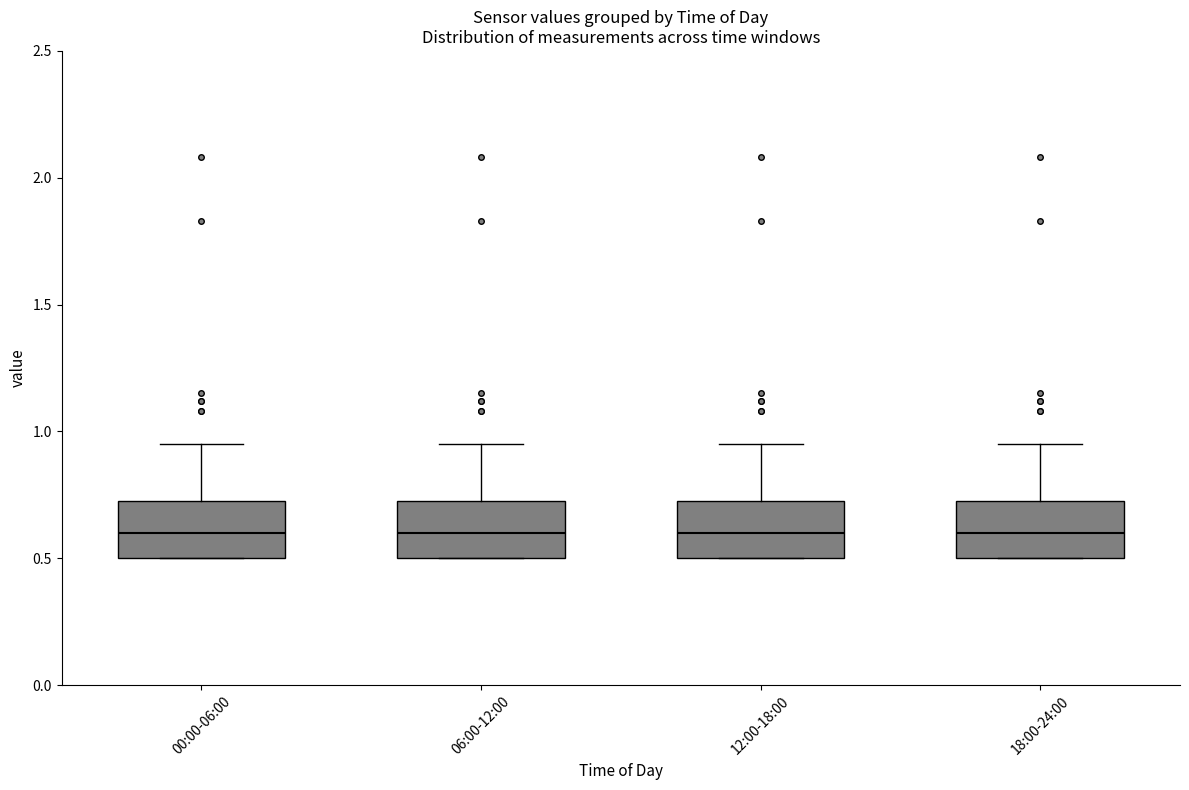

Reading left to right, read every box against the y-axis: the position of its median line, the range the box covers, and the ends of its whiskers. The values are not printed on the chart, so give them approximately, as read against the axis.

00:00-06:00: median 0.60, box 0.50 to 0.75, whiskers 0.50 to 0.95
06:00-12:00: median 0.60, box 0.50 to 0.75, whiskers 0.50 to 0.95
12:00-18:00: median 0.60, box 0.50 to 0.75, whiskers 0.50 to 0.95
18:00-24:00: median 0.60, box 0.50 to 0.75, whiskers 0.50 to 0.95